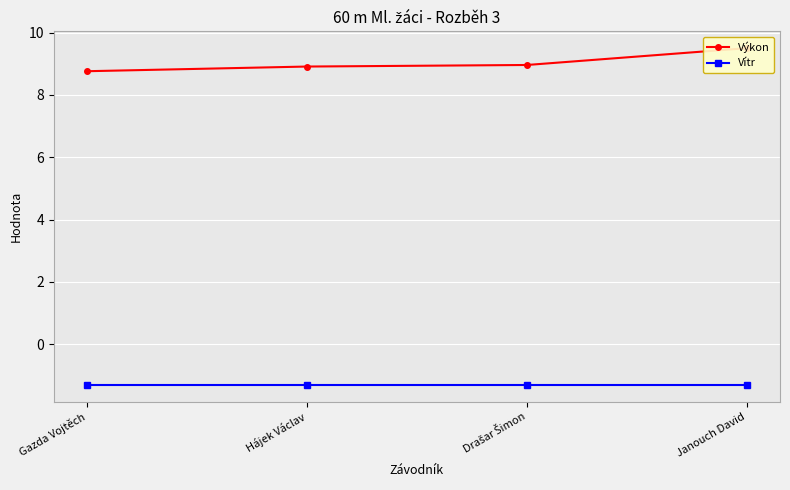

Is the value of Vítr at Gazda Vojtěch greater than the value of Výkon at Janouch David?

No